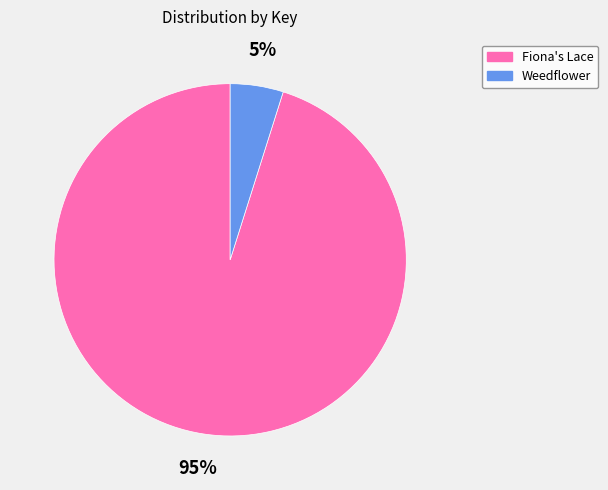

To the nearest percent, what is the difference between the Weedflower and Fiona's Lace slice percentages?

90%